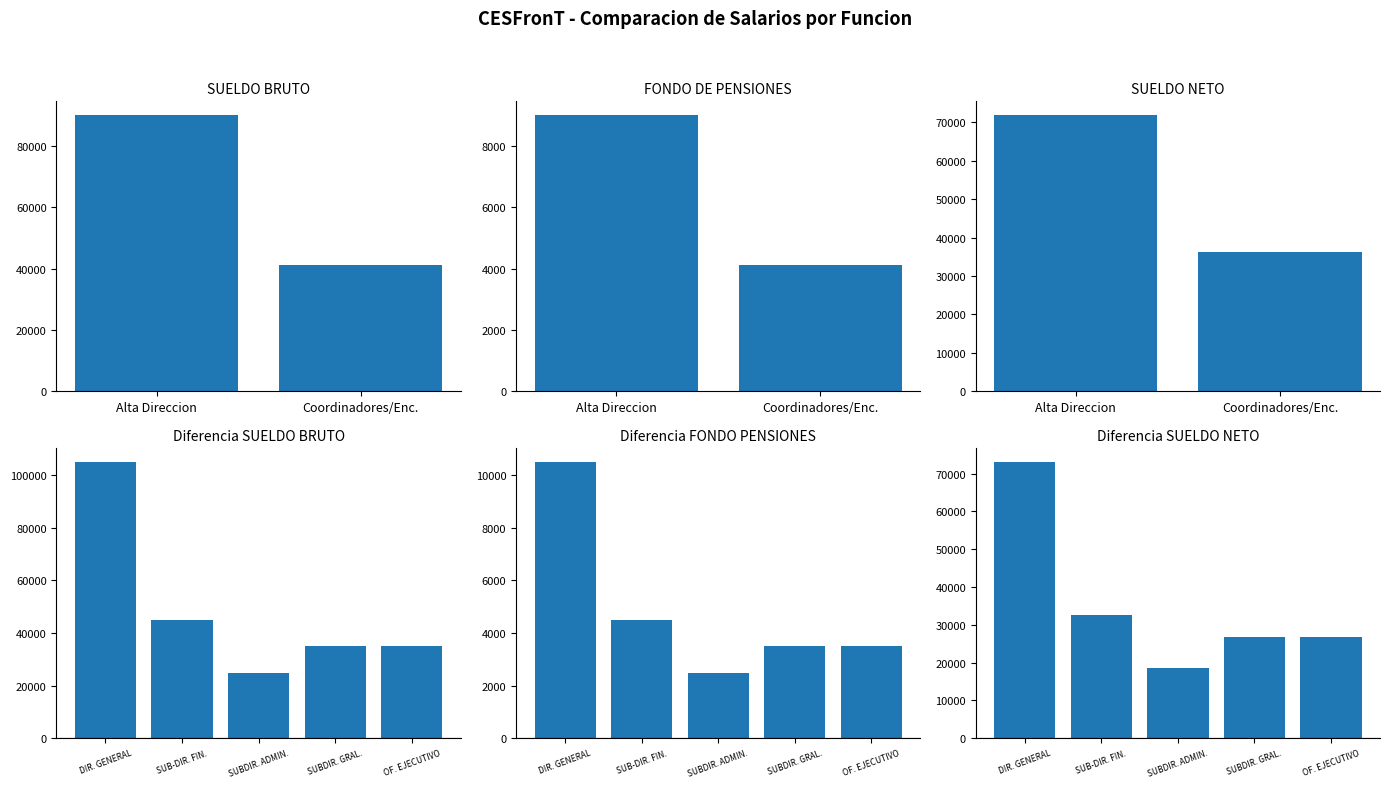

List the series in order of their peak value, highest first.

SUELDO BRUTO, SUELDO NETO, FONDO DE PENSIONES